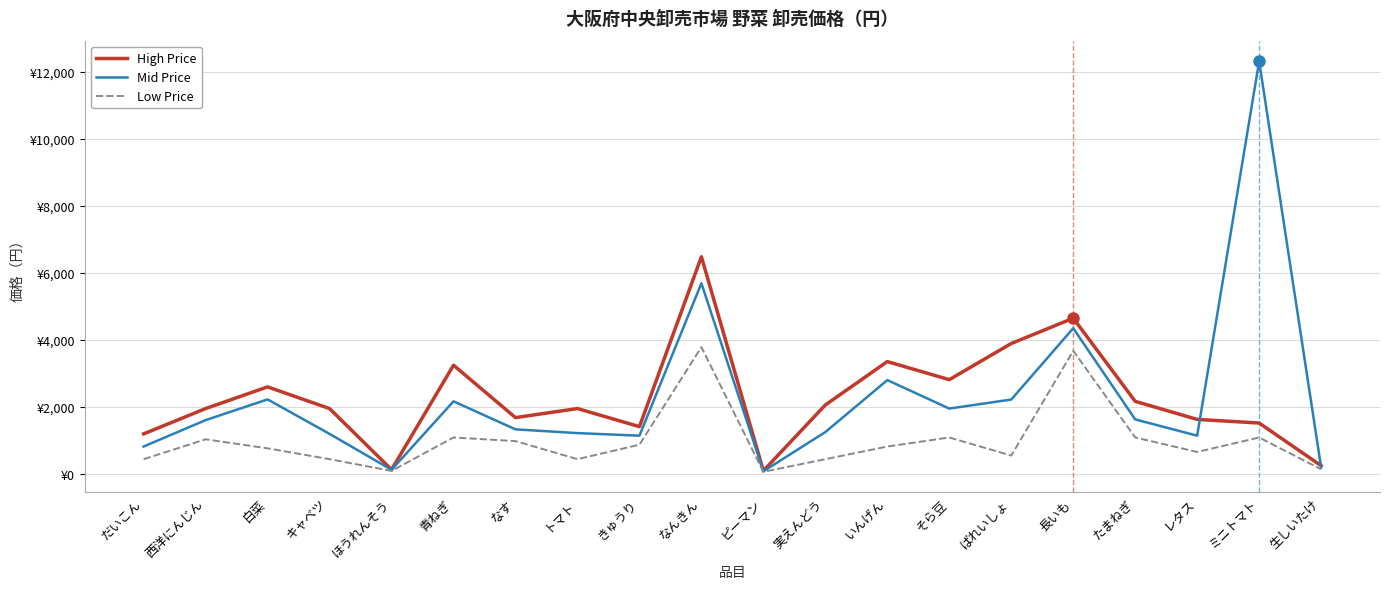

What are all the series names shown in the legend?

High Price, Mid Price, Low Price